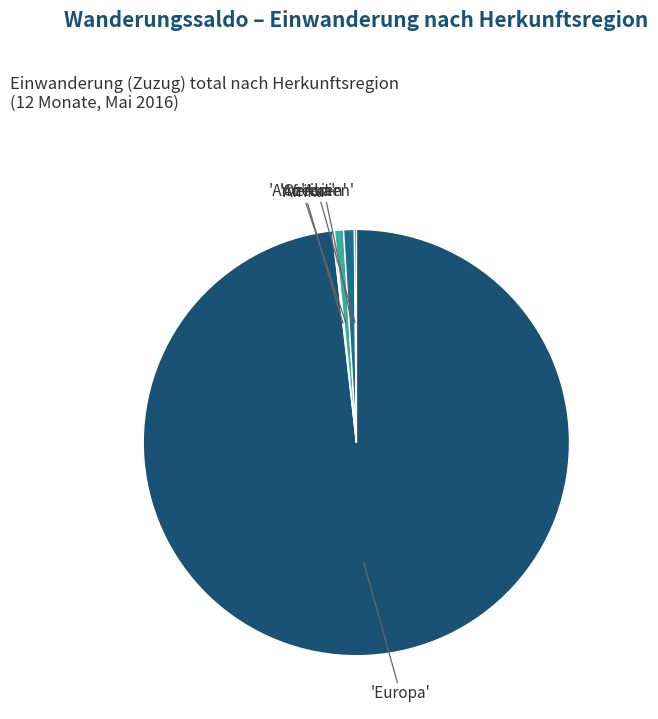

Which slice is the smallest?

Afrika